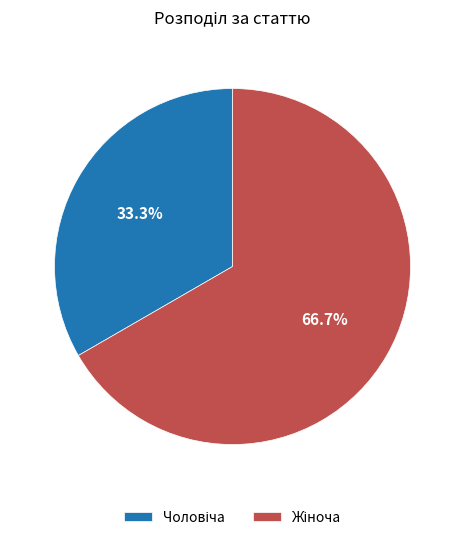

Does any single category account for the majority?

Yes